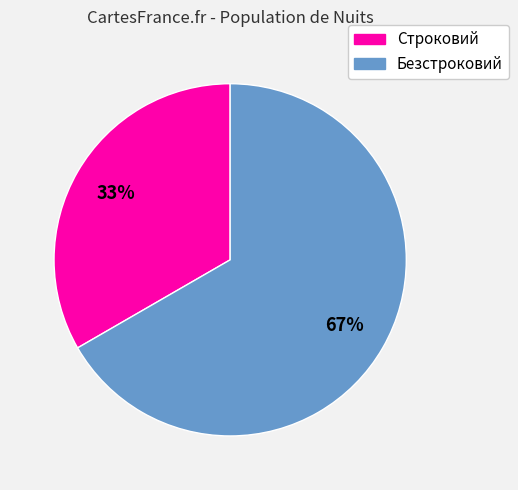

To the nearest percent, what portion does Строковий represent?

33%